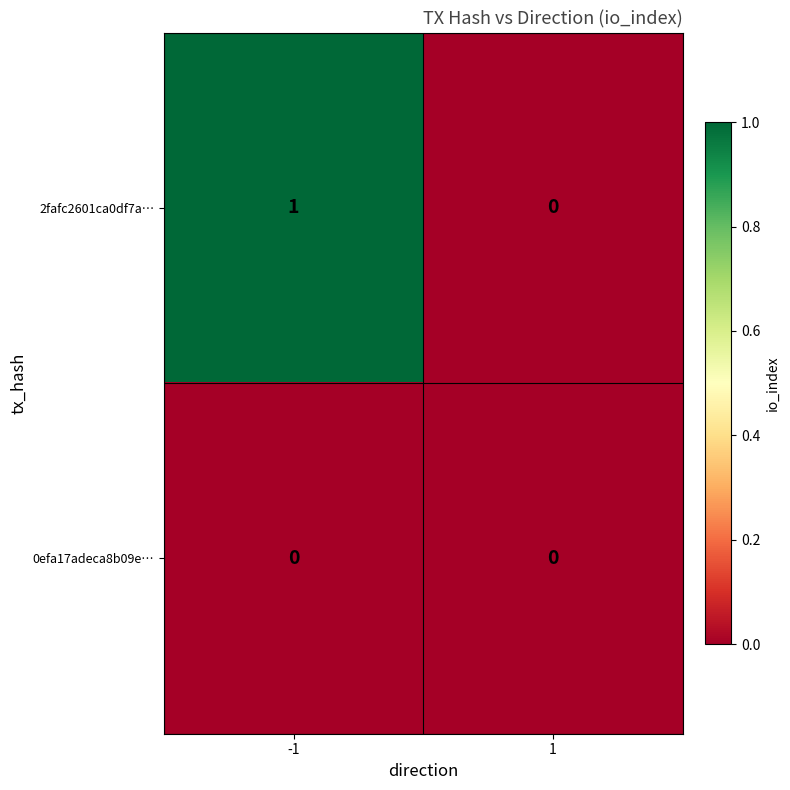

Which series changed the most between -1 and 1?

2fafc2601ca0df7a…